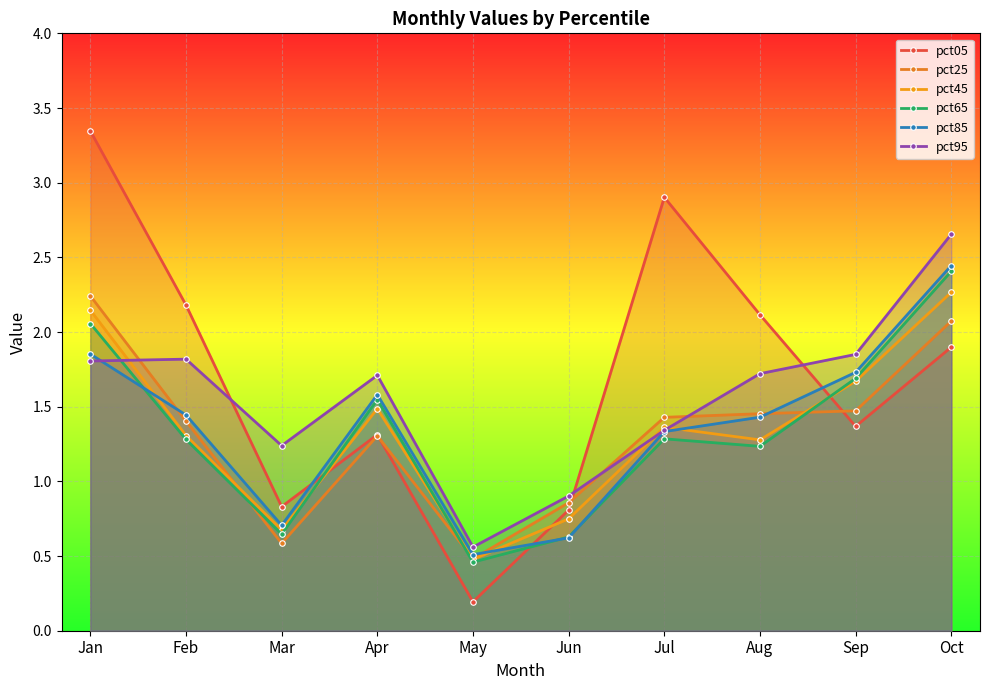

Where is the first local minimum for pct05?

Mar